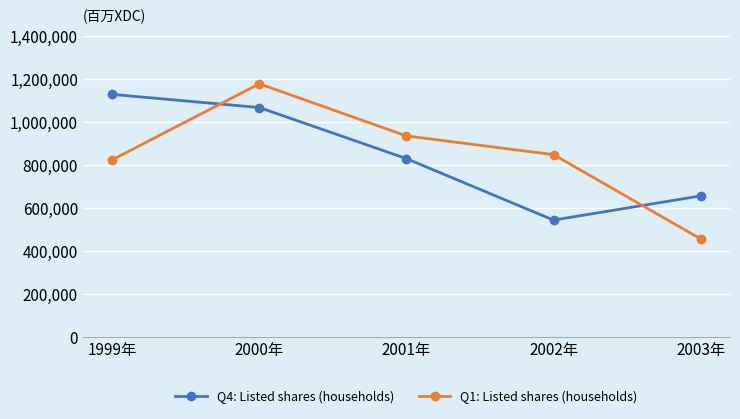

What is the total value across all series at 2002年?

1395119.0